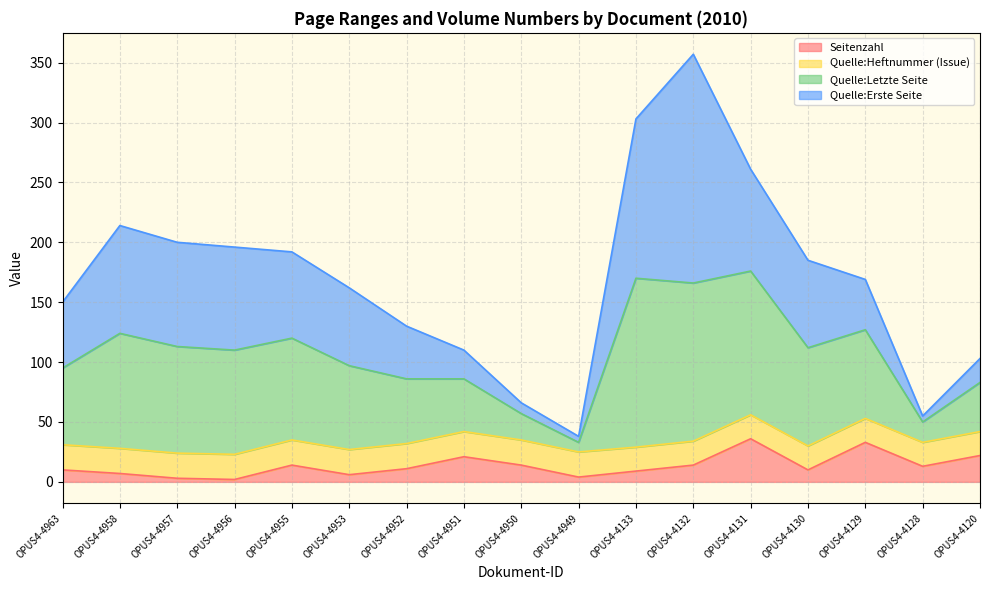

At which category is the sum across all series the highest?

OPUS4-4132